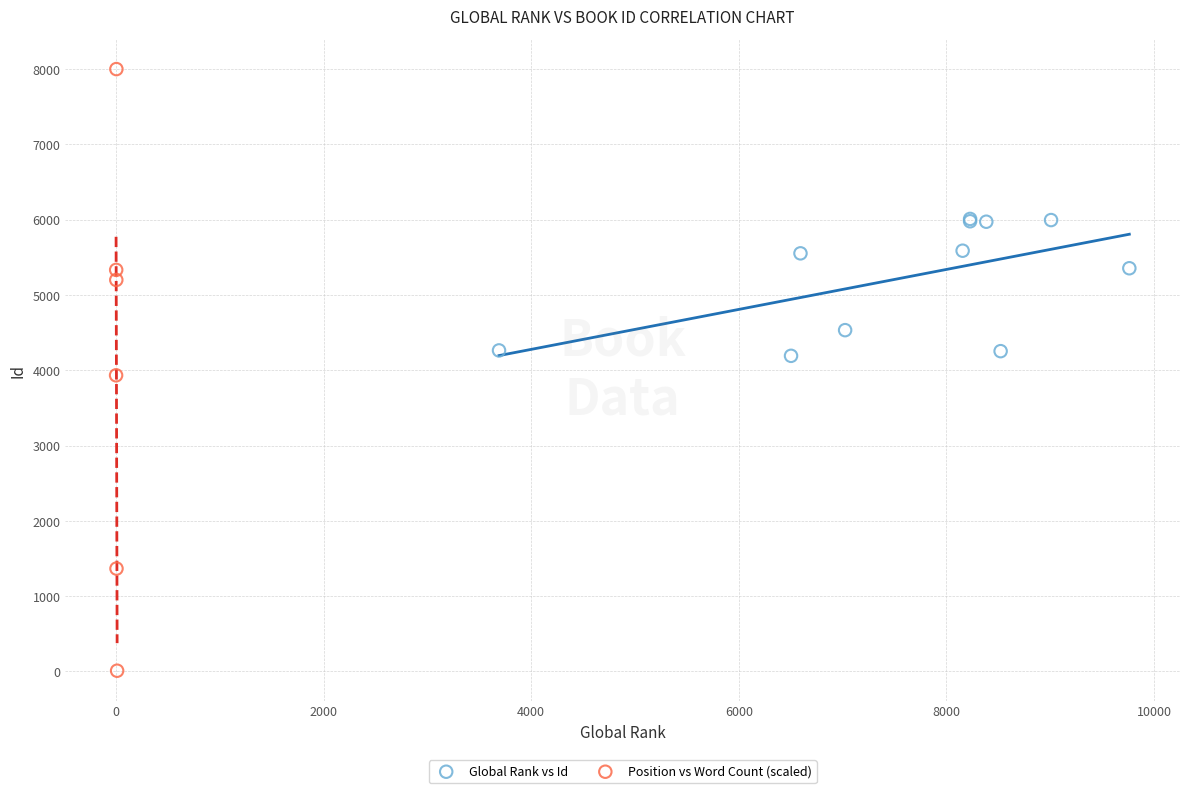

What are all the series names shown in the legend?

Global Rank vs Id, Position vs Word Count (scaled)